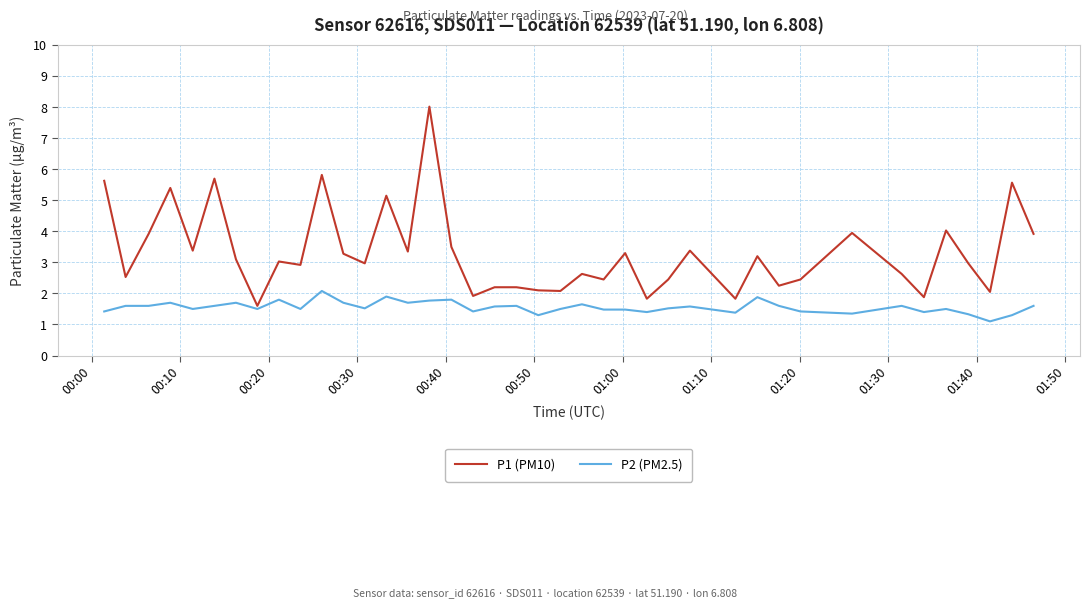

What is the maximum value for P2 (PM2.5)?

2.1